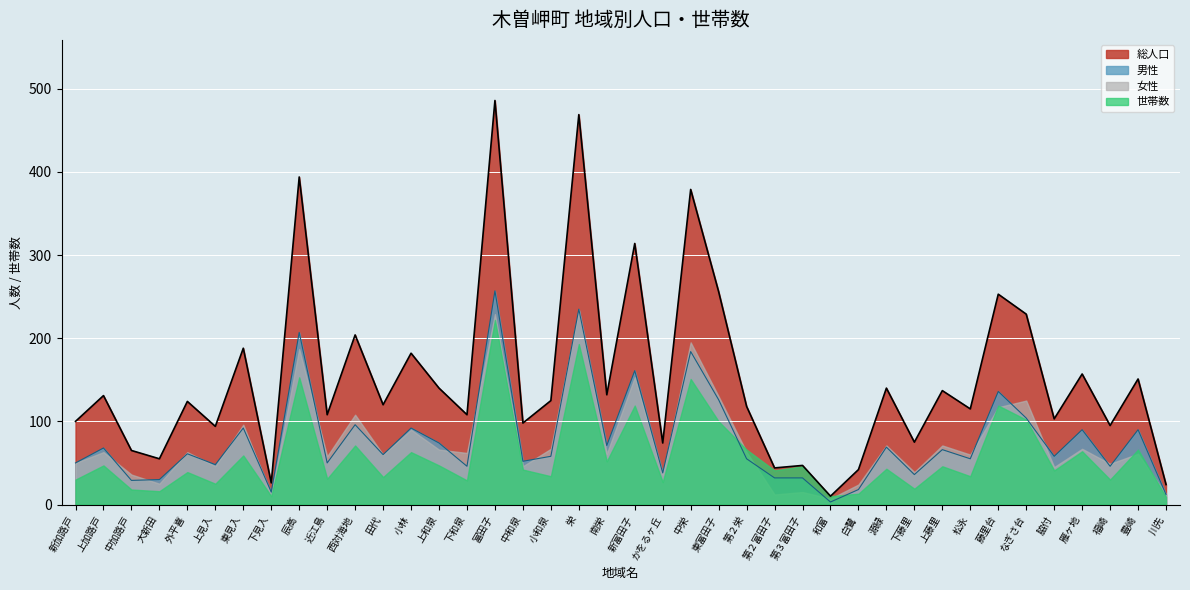

Which series has the largest total across all categories?

総人口